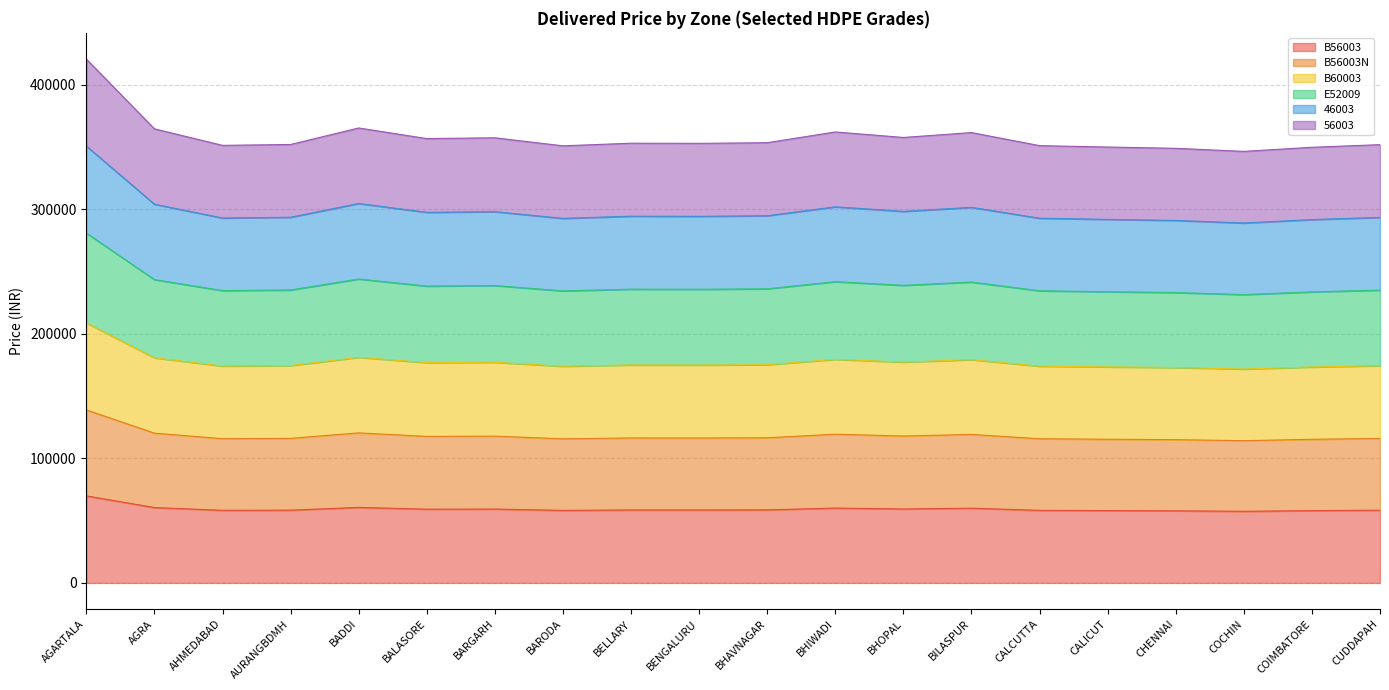

At which category is the sum across all series the highest?

AGARTALA